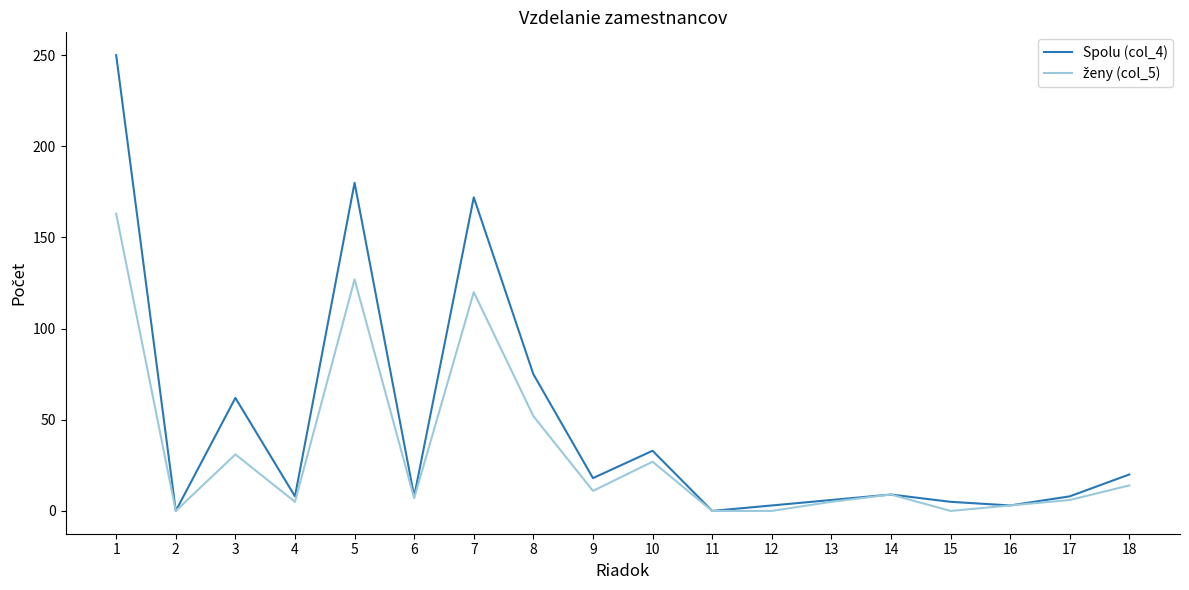

The value of Spolu (col_4) at 18 is 20. True or false?

True